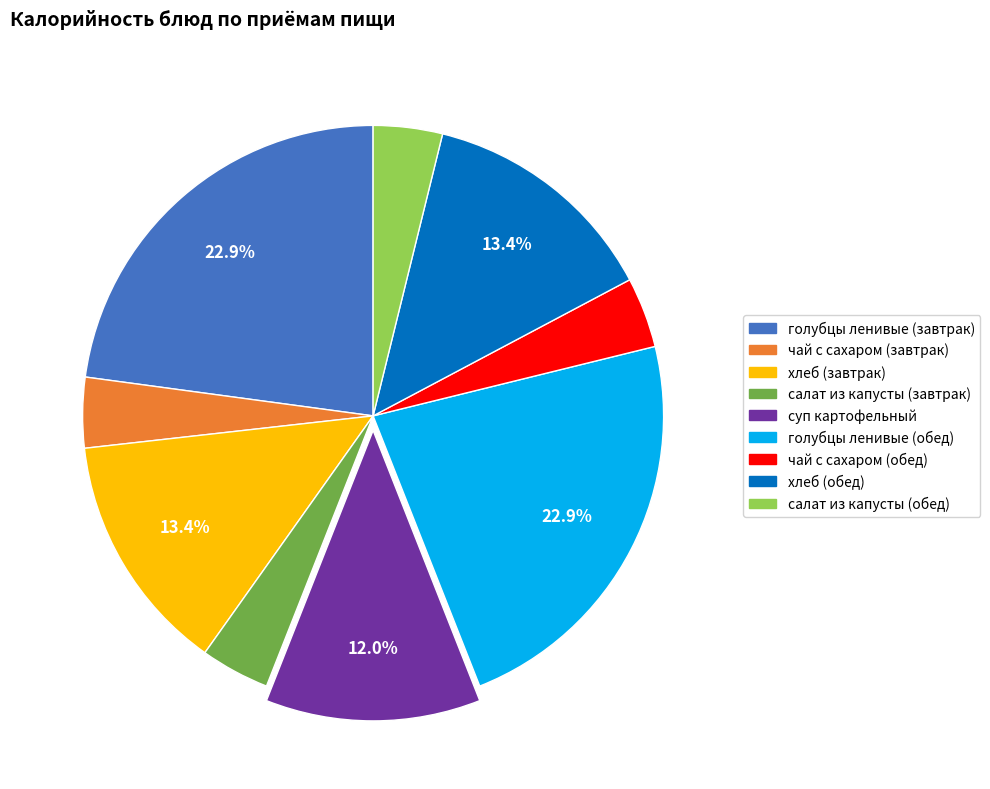

What percentage is the чай с сахаром (обед) slice, to the nearest percent?

4%